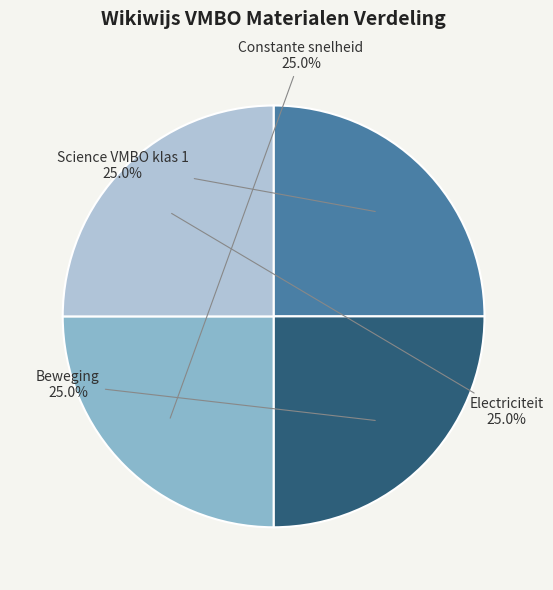

To the nearest percent, what is the average slice percentage?

25%